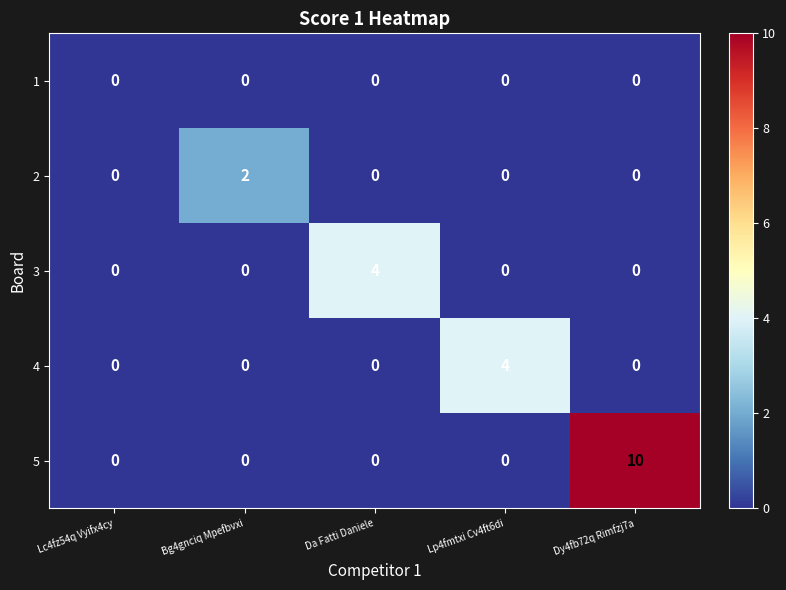

Reading right to left, transcribe all the data shown in this chart.

1: Dy4fb72q Rimfzj7a=0	Lp4fmtxi Cv4ft6di=0	Da Fatti Daniele=0	Bg4gnciq Mpefbvxi=0	Lc4fz54q Vyifx4cy=0
2: Dy4fb72q Rimfzj7a=0	Lp4fmtxi Cv4ft6di=0	Da Fatti Daniele=0	Bg4gnciq Mpefbvxi=2	Lc4fz54q Vyifx4cy=0
3: Dy4fb72q Rimfzj7a=0	Lp4fmtxi Cv4ft6di=0	Da Fatti Daniele=4	Bg4gnciq Mpefbvxi=0	Lc4fz54q Vyifx4cy=0
4: Dy4fb72q Rimfzj7a=0	Lp4fmtxi Cv4ft6di=4	Da Fatti Daniele=0	Bg4gnciq Mpefbvxi=0	Lc4fz54q Vyifx4cy=0
5: Dy4fb72q Rimfzj7a=10	Lp4fmtxi Cv4ft6di=0	Da Fatti Daniele=0	Bg4gnciq Mpefbvxi=0	Lc4fz54q Vyifx4cy=0